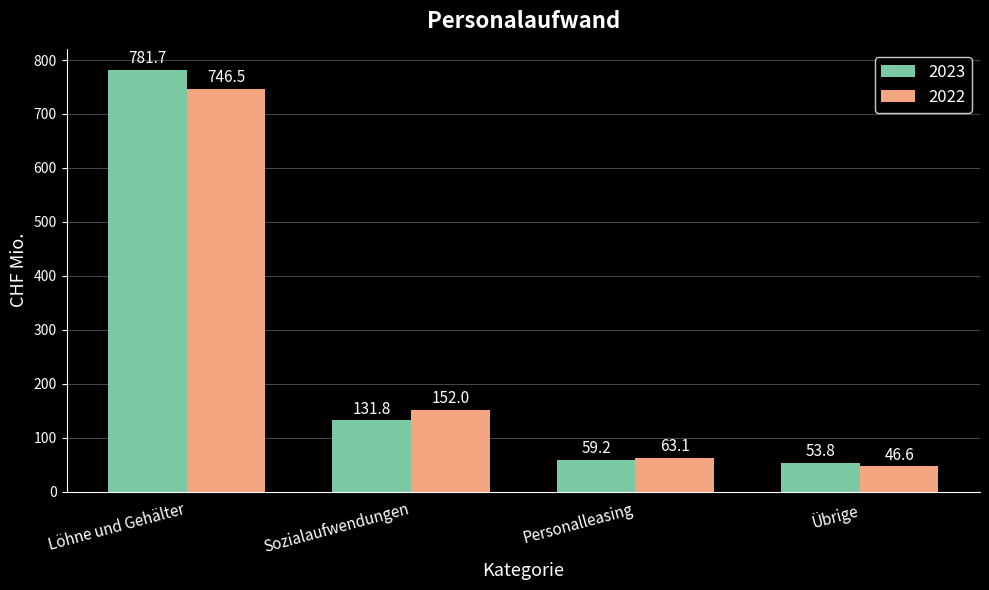

What is the lowest value of the 2022 series?

46.6